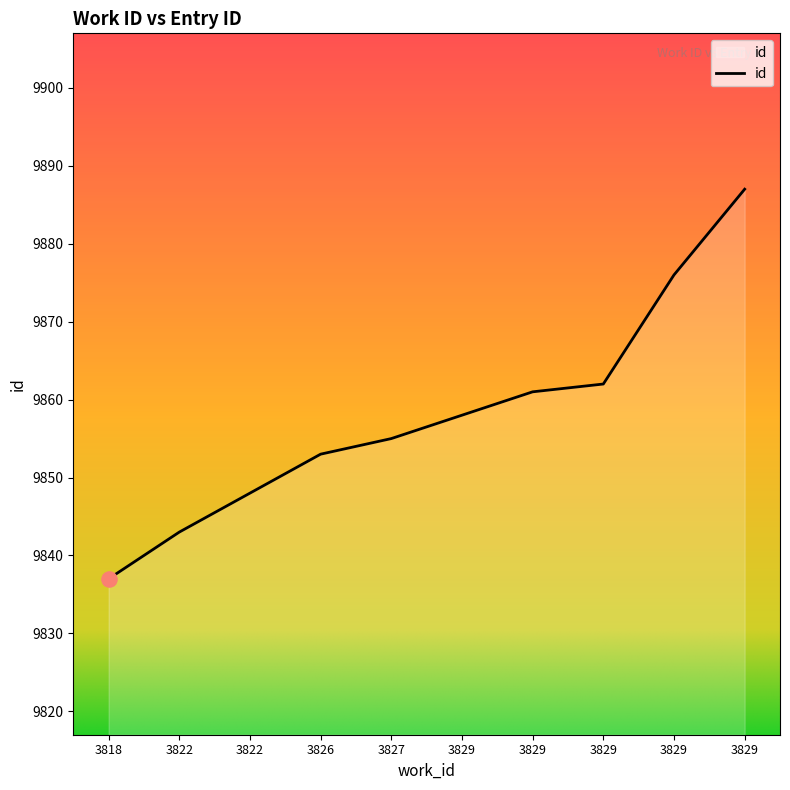

How many lines are shown in the chart?

1